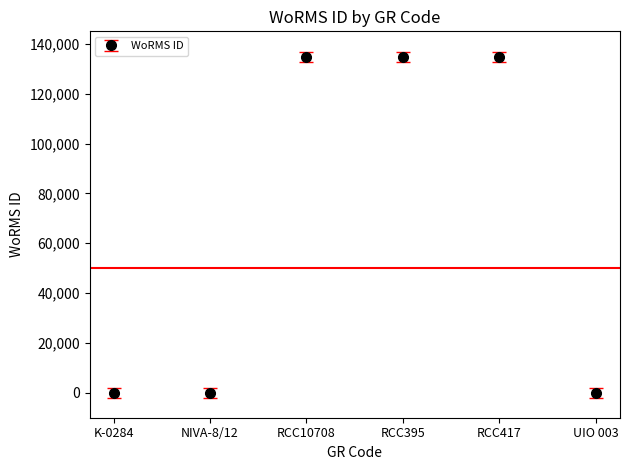

What is the label of the 6th point from the right?

K-0284